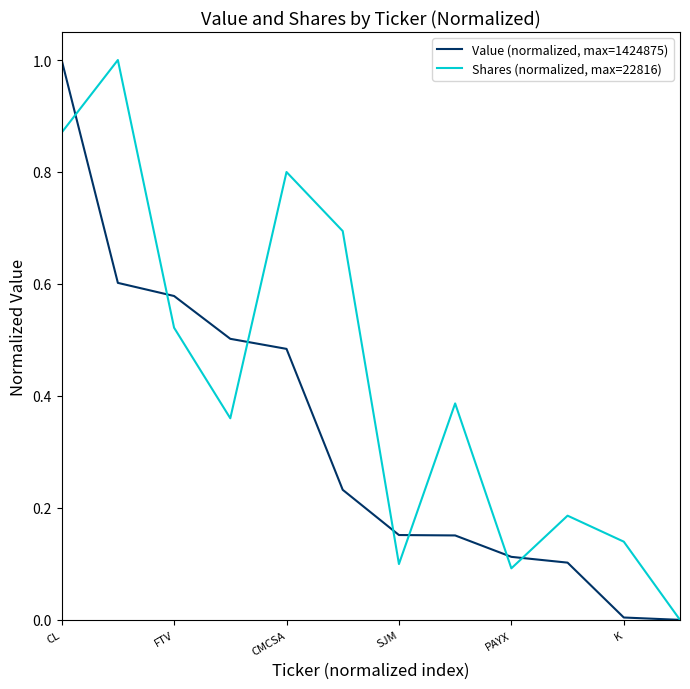

What is the sum of all Value (normalized, max=1424875) values?

3.9